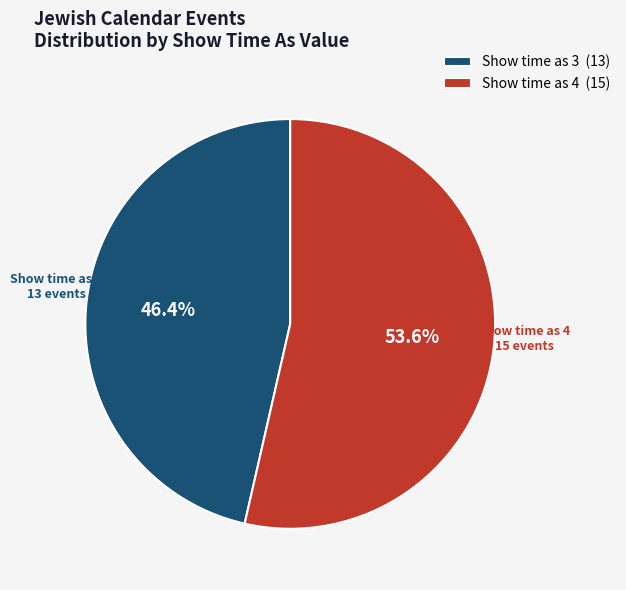

Between Show time as 4 (15) and Show time as 3 (13), which is larger?

Show time as 4 (15)